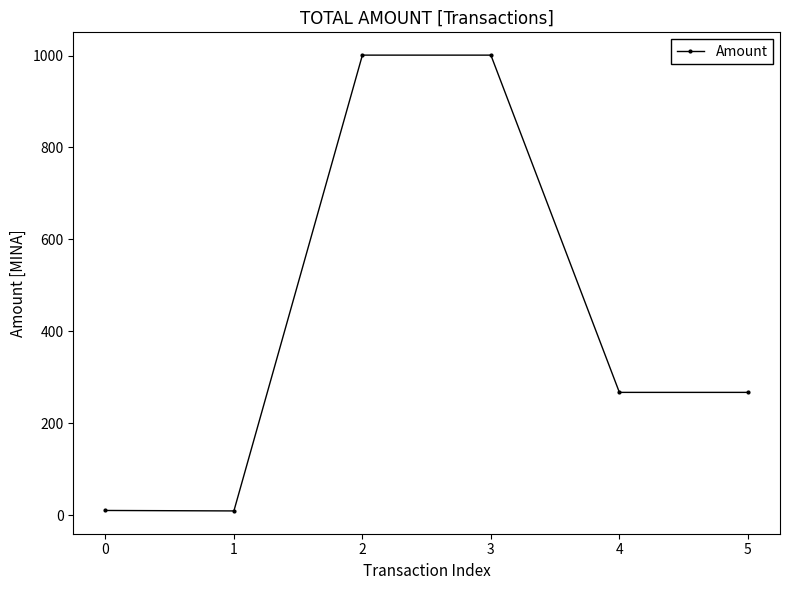

What is the greatest value displayed?

1001.0